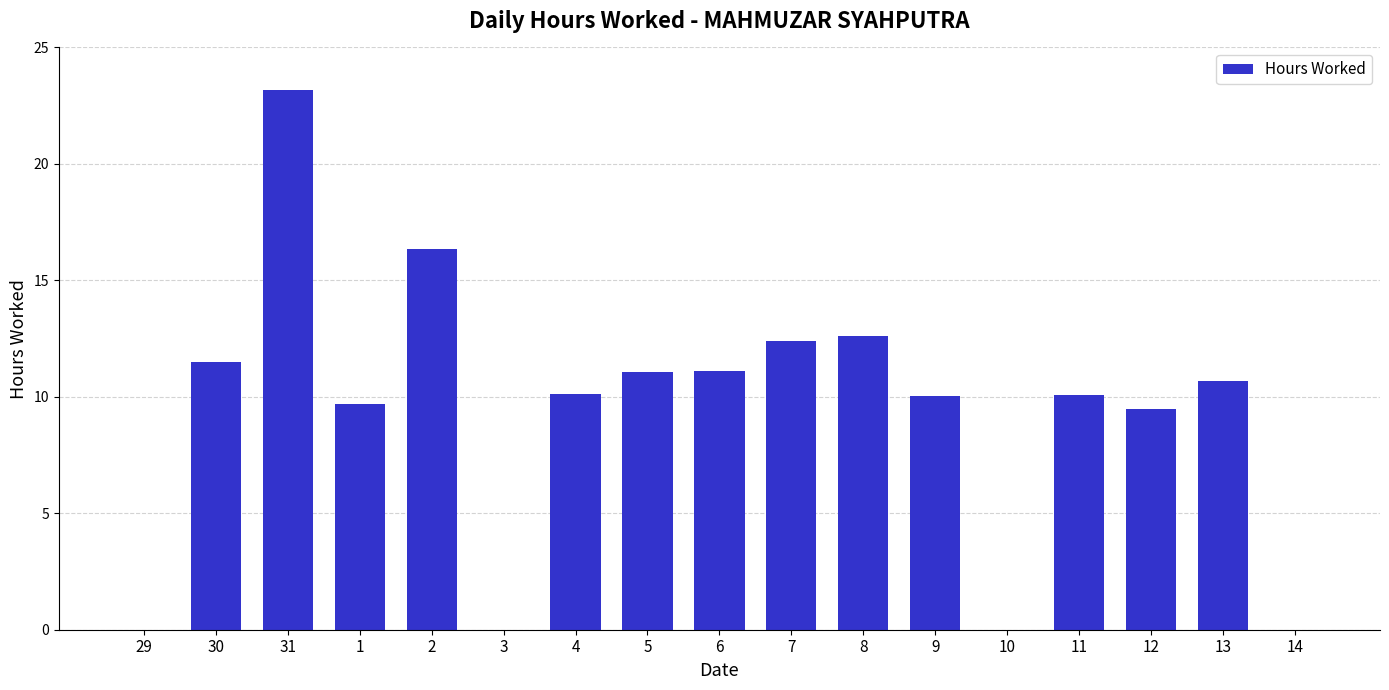

What is the maximum value shown in the chart?

23.2